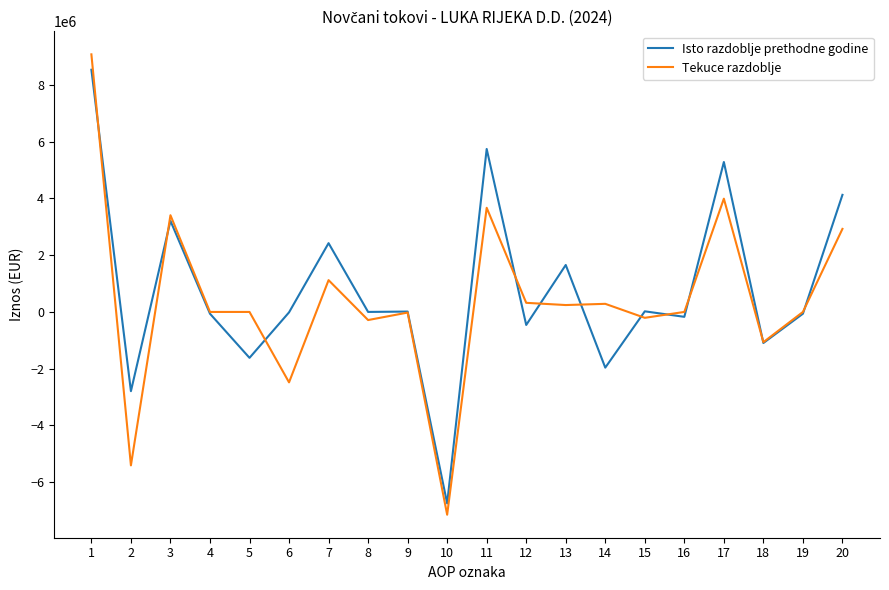

At which category does Isto razdoblje prethodne godine reach its first local valley?

2